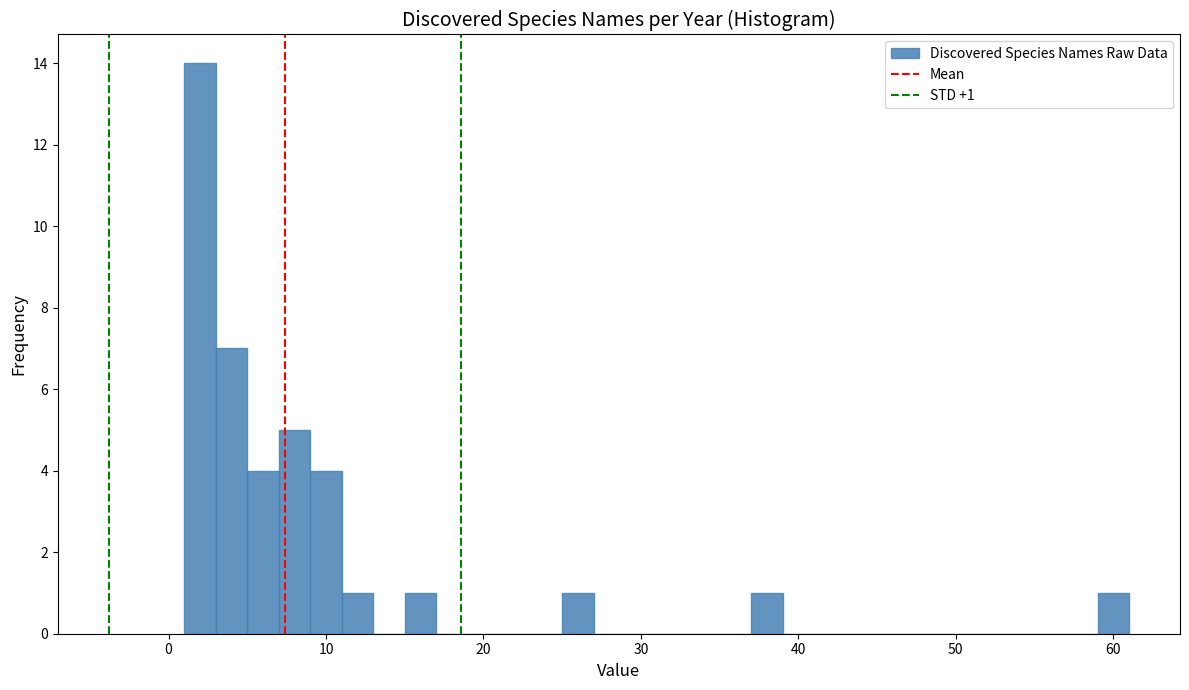

Around what value on the x-axis is the tallest bar? Give the approximate position of its centre, as read against the axis.

2